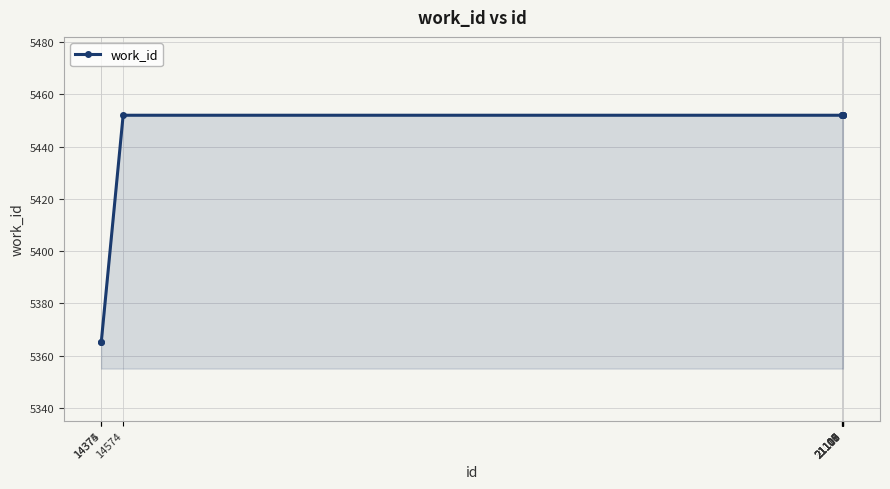

What is the difference between the maximum and minimum values?

87